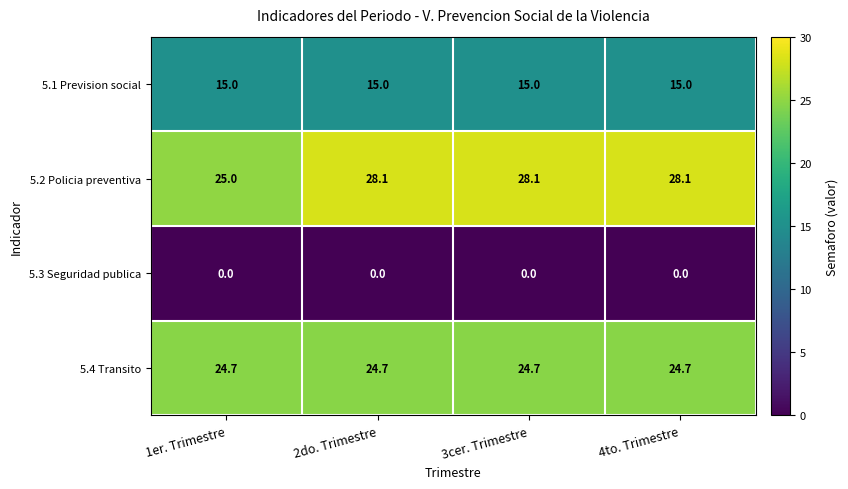

What is the difference between the highest and lowest values at 2do. Trimestre?

28.1